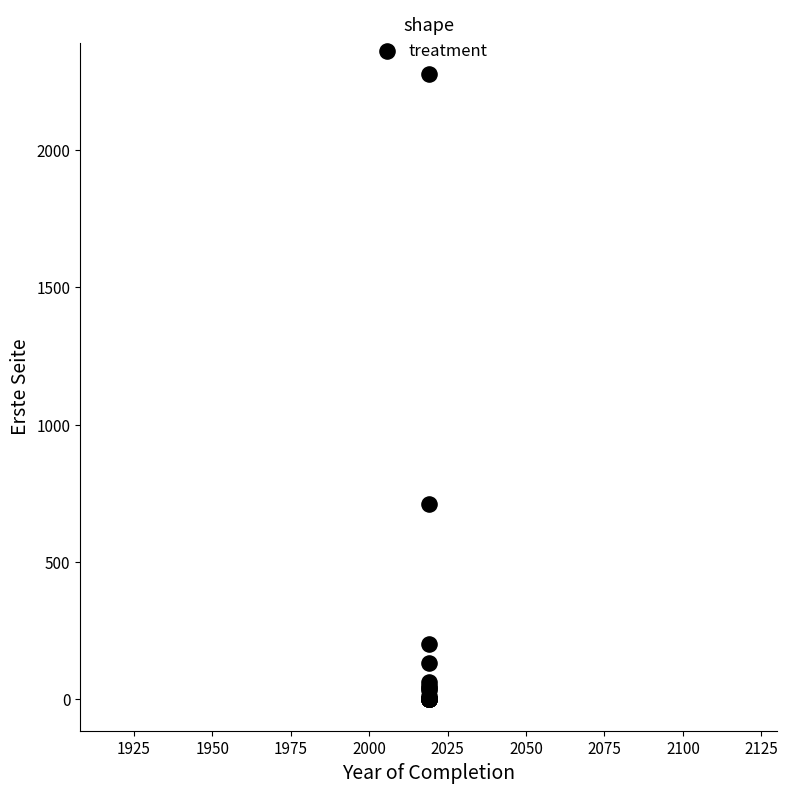

What Y value in the scatter plot is closest to 1138?

713